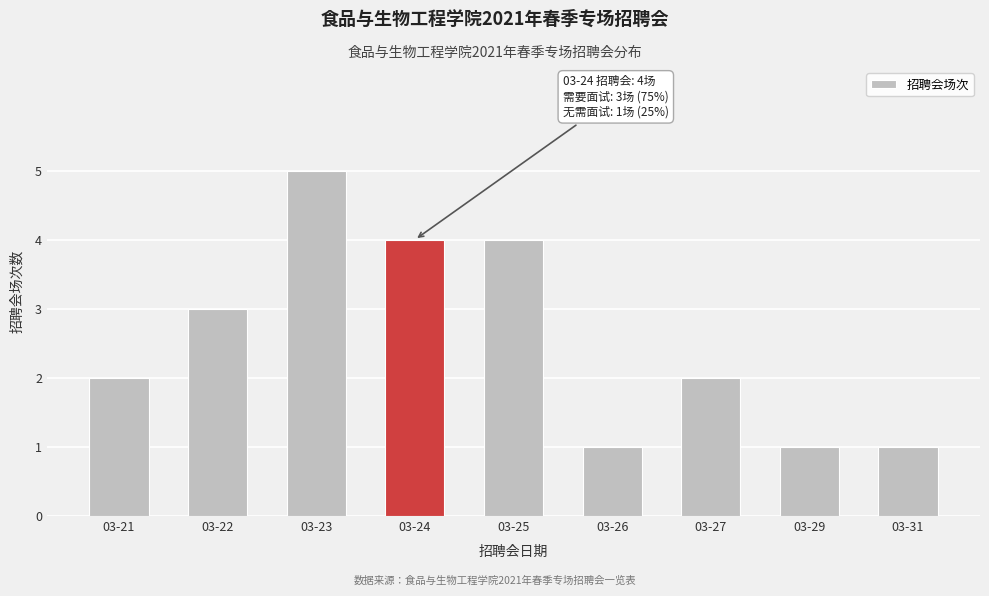

Reading left to right, transcribe all the data shown in this chart.

2	3	5	4	4	1	2	1	1